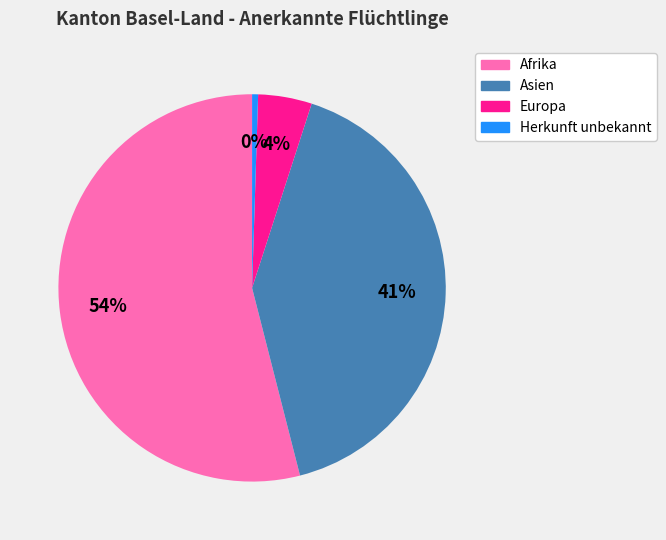

To the nearest percent, what portion does Europa represent?

4%